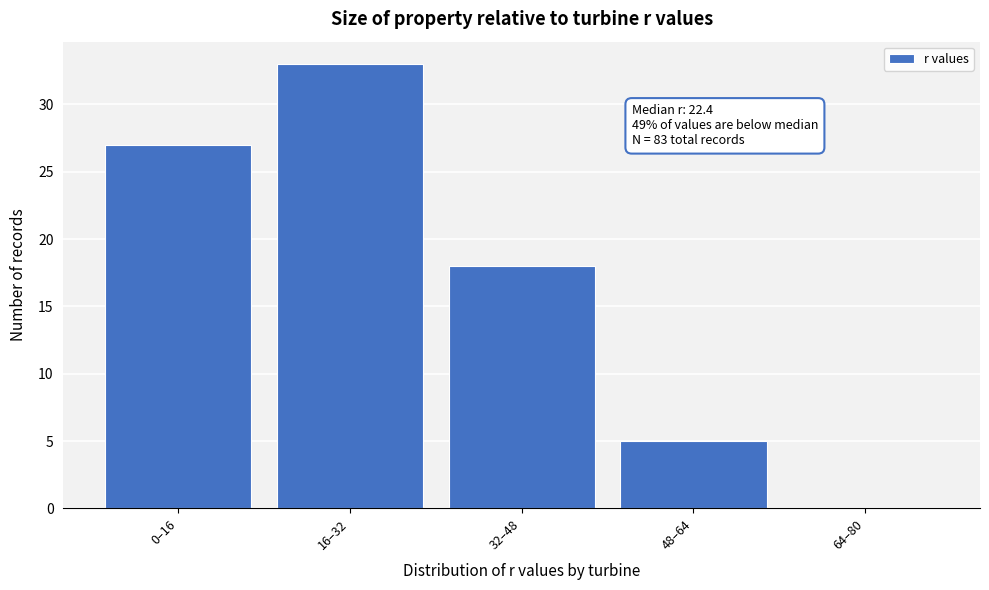

Reading left to right, transcribe all the data shown in this chart.

0–16=27	16–32=33	32–48=18	48–64=5	64–80=0